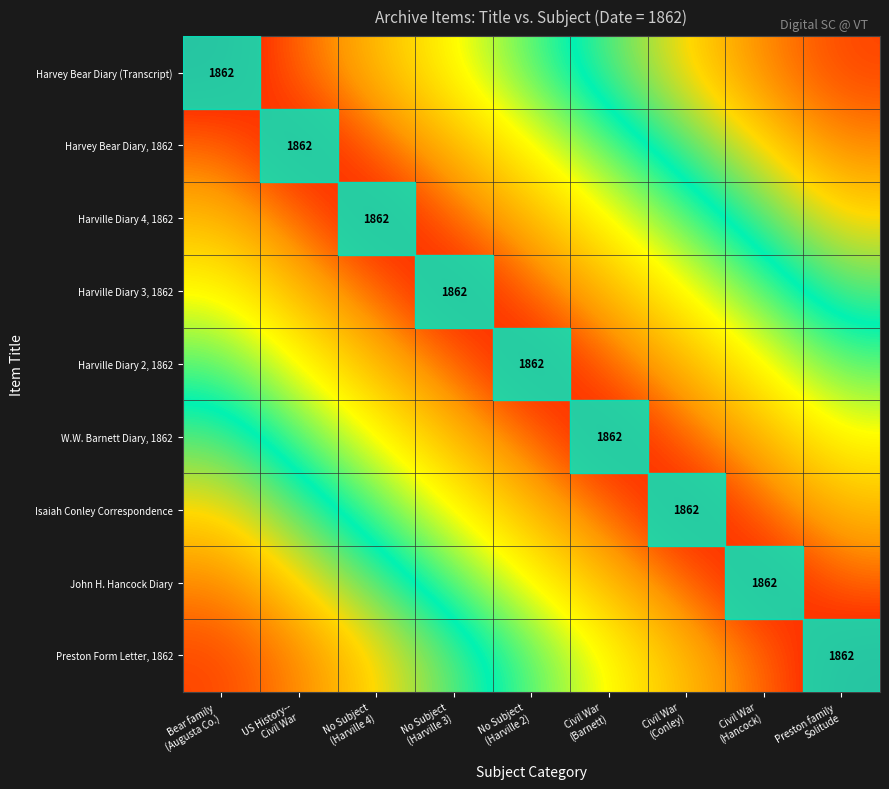

Which label corresponds to the largest value in the chart?

Preston family
Solitude